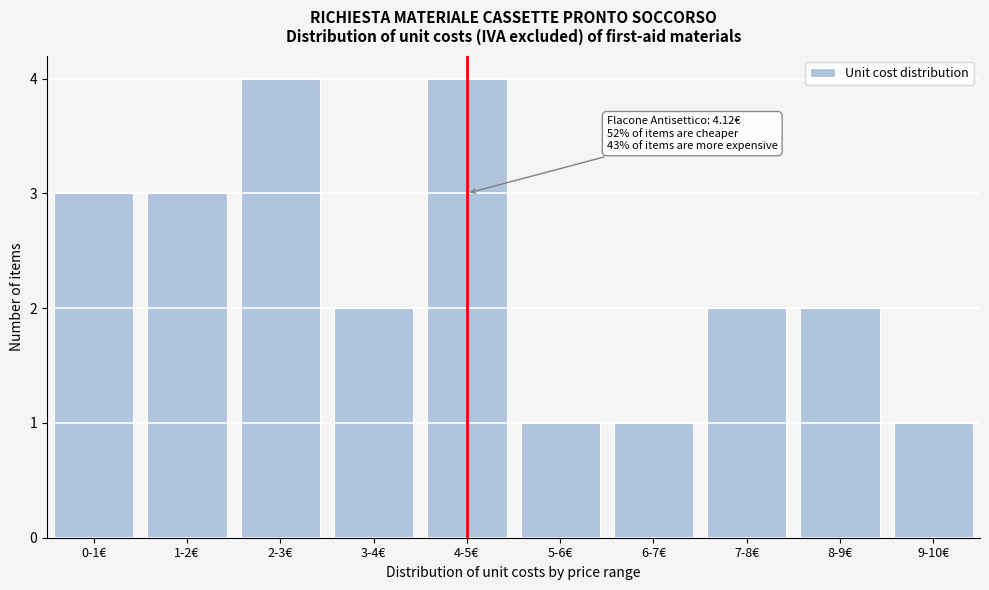

Reading left to right, extract all data points from this chart.

3	3	4	2	4	1	1	2	2	1